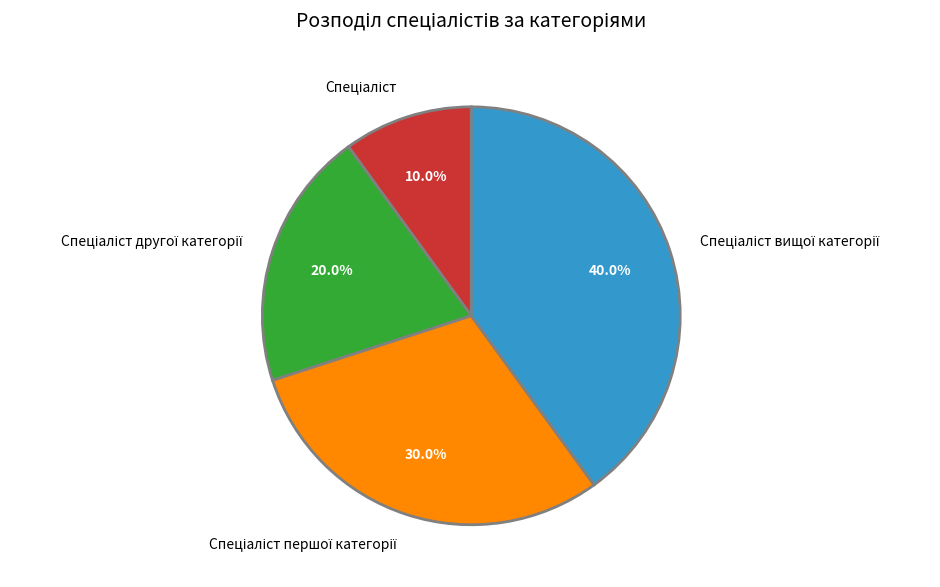

Is there any slice that represents more than half of the pie?

No